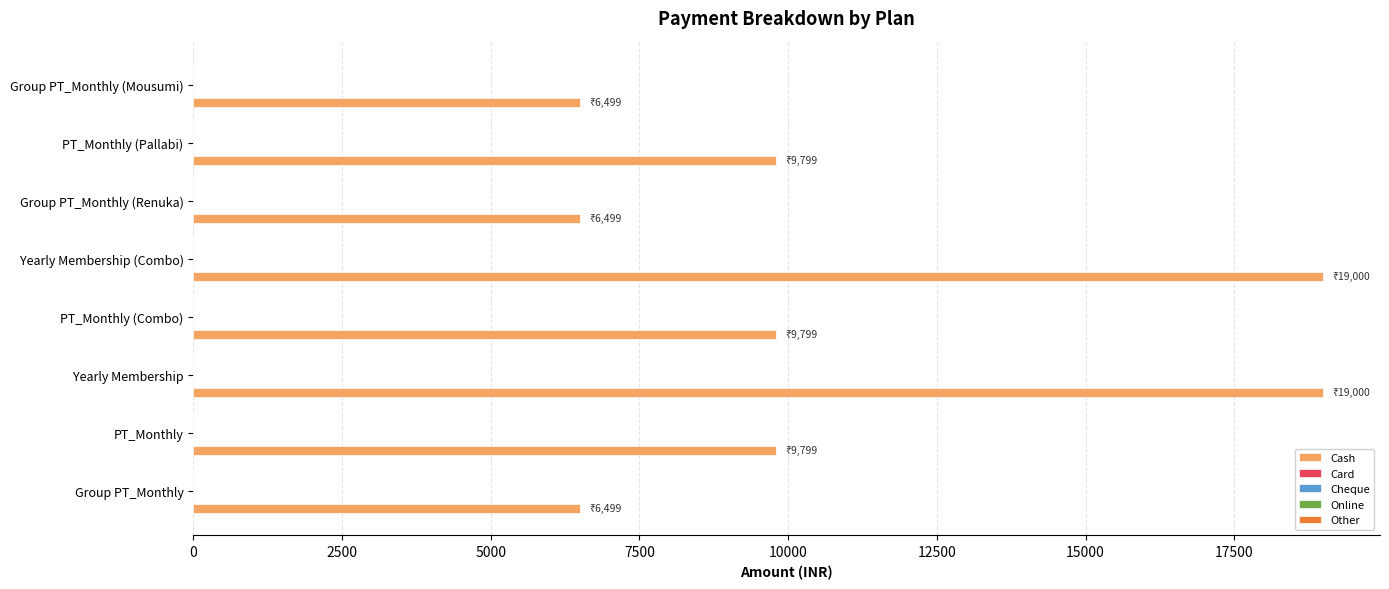

What is the difference between the maximum and minimum values?

12501